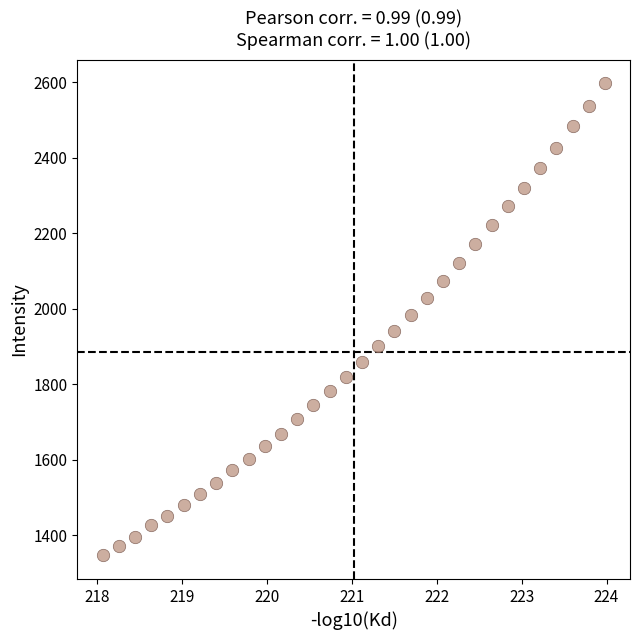

What is the range of X values (max minus min)?

5.9